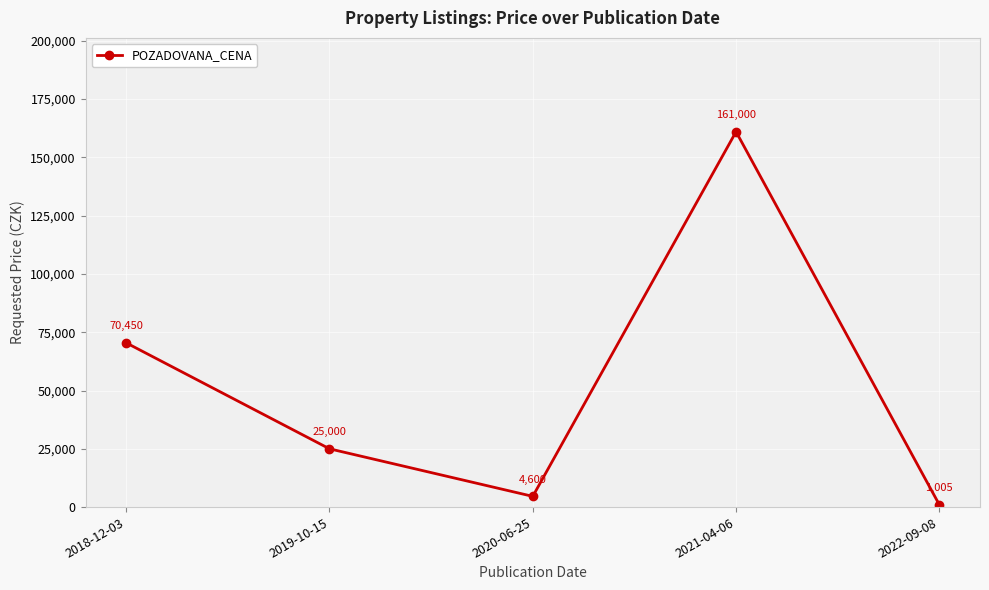

Reading left to right, transcribe all the data shown in this chart.

70450	25000	4600	161000	1005